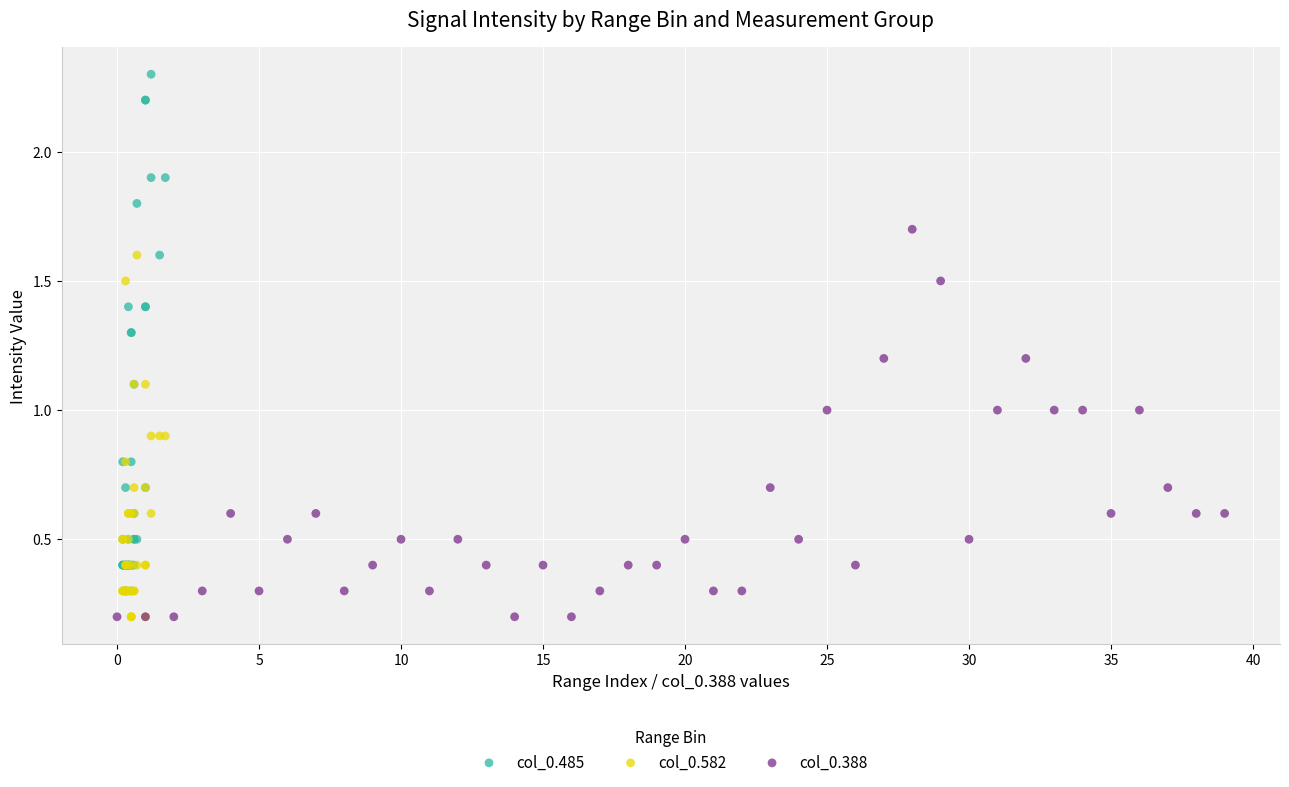

Which series contains the highest Y value?

col_0.485